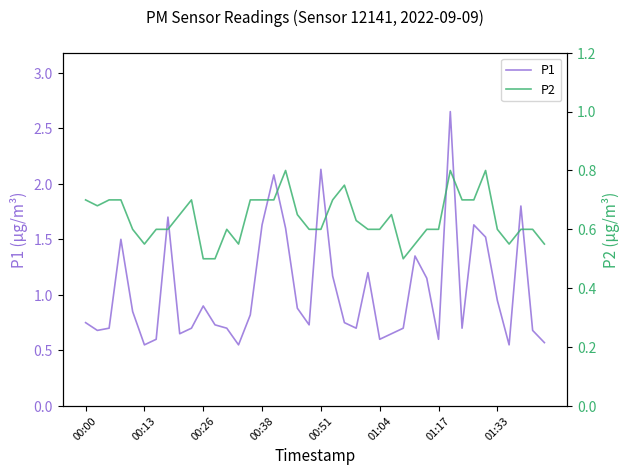

At which category does P2 reach its first local peak?

9